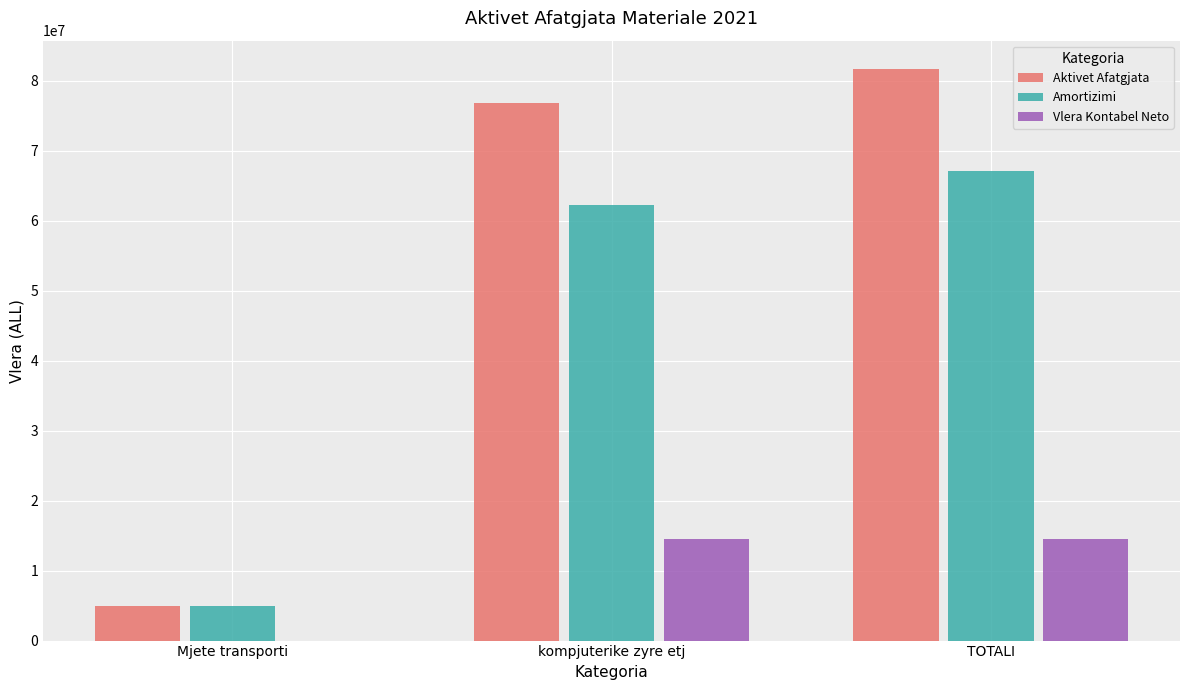

What is the sum of the Amortizimi values at kompjuterike zyre etj and TOTALI?

129285184